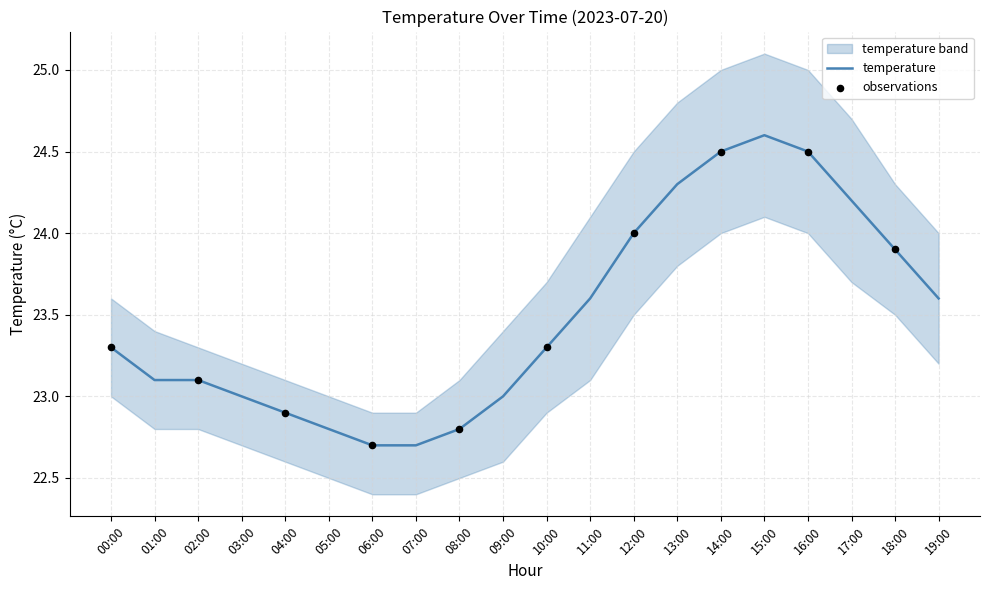

What is the change in value from 02:00 to 09:00?

-0.1